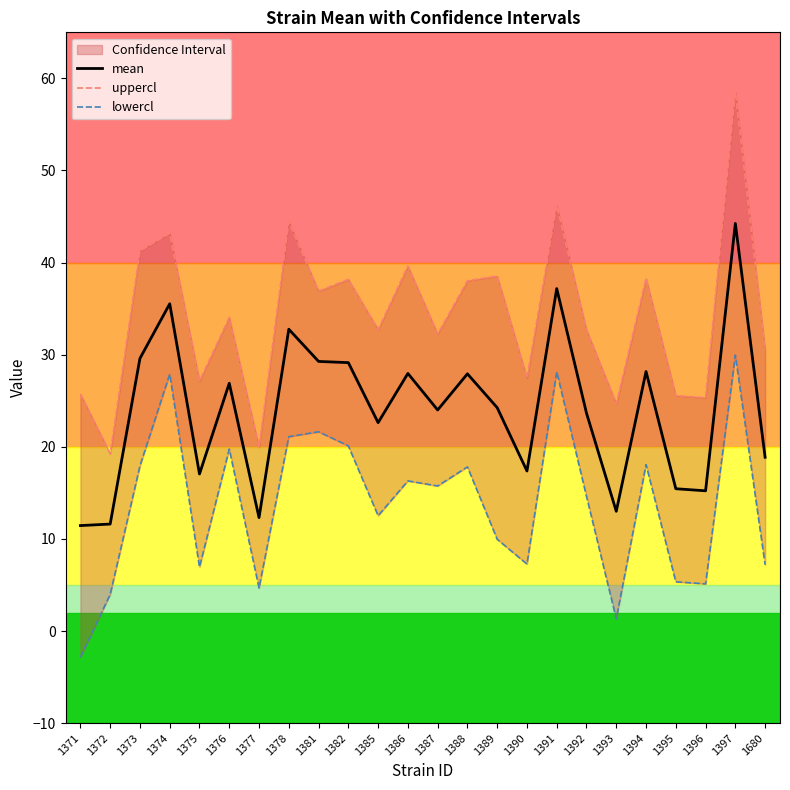

Reading left to right, extract all data points from this chart.

mean: 1371=11.4	1372=11.6	1373=29.6	1374=35.5	1375=17.1	1376=26.9	1377=12.3	1378=32.8	1381=29.3	1382=29.1	1385=22.6	1386=28.0	1387=24.0	1388=27.9	1389=24.2	1390=17.4	1391=37.2	1392=23.7	1393=13.0	1394=28.2	1395=15.4	1396=15.2	1397=44.2	1680=18.9
uppercl: 1371=25.7	1372=19.3	1373=41.3	1374=43.2	1375=27.2	1376=34.0	1377=20.0	1378=44.4	1381=36.9	1382=38.2	1385=32.7	1386=39.6	1387=32.2	1388=38.0	1389=38.5	1390=27.5	1391=46.2	1392=32.7	1393=24.7	1394=38.3	1395=25.6	1396=25.3	1397=58.5	1680=30.5
lowercl: 1371=-2.8	1372=4.0	1373=17.9	1374=27.9	1375=6.9	1376=19.8	1377=4.7	1378=21.1	1381=21.6	1382=20.1	1385=12.5	1386=16.3	1387=15.8	1388=17.8	1389=10.0	1390=7.3	1391=28.1	1392=14.6	1393=1.3	1394=18.1	1395=5.3	1396=5.1	1397=30.0	1680=7.2